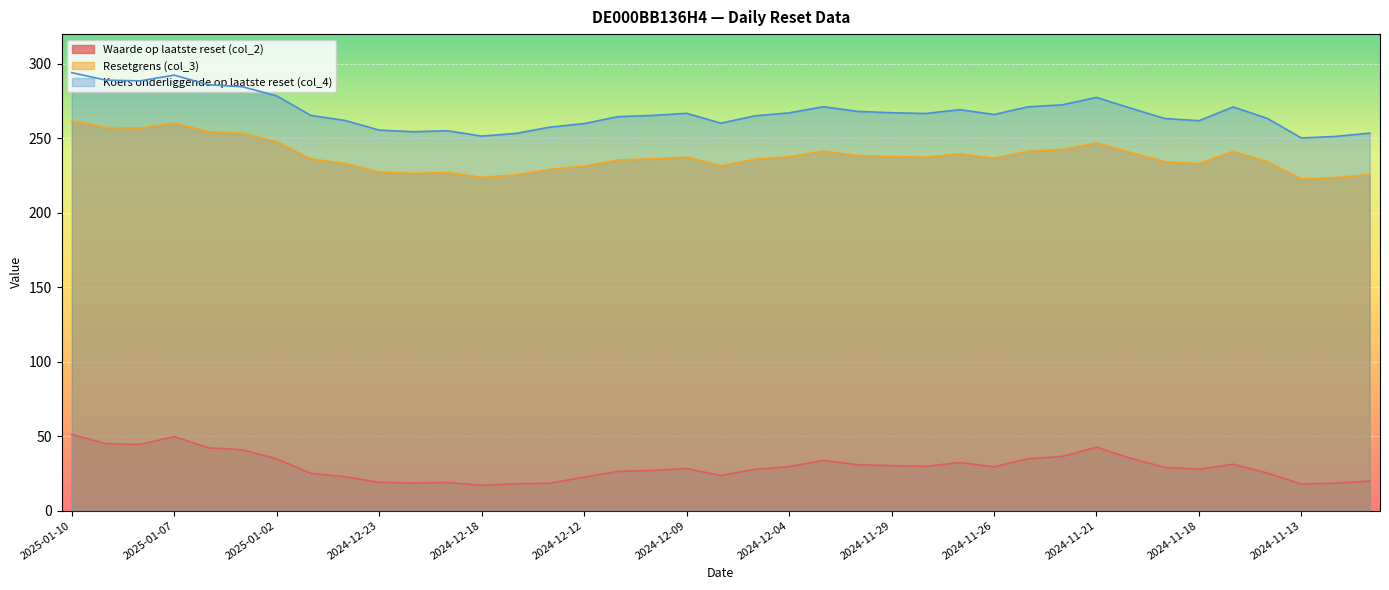

What is the sum of the Koers onderliggende op laatste reset (col_4) values at 2024-12-04 and 2024-11-27?

536.4